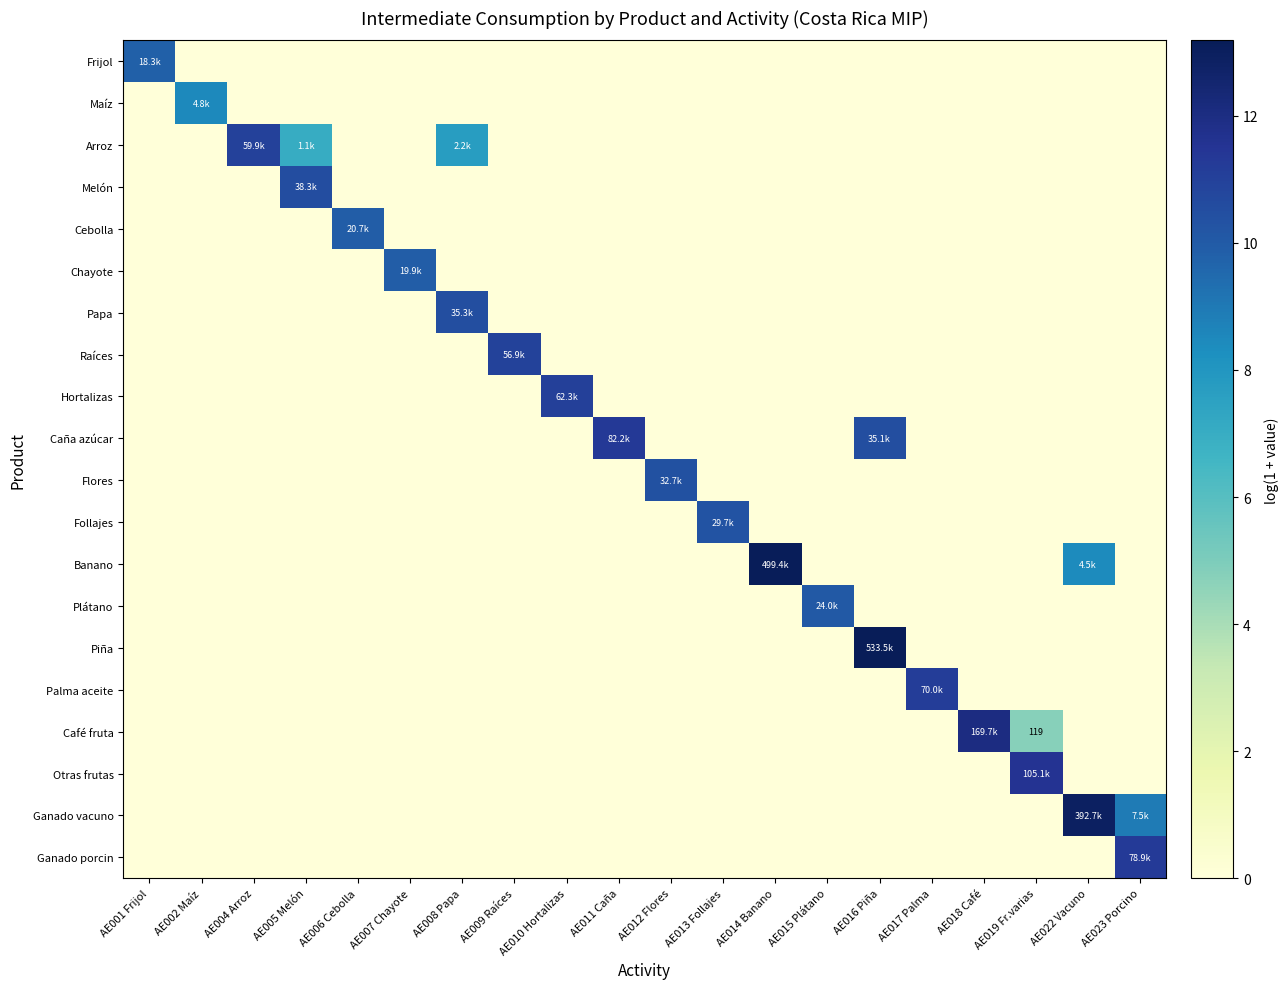

What is the sum of all Otras frutas values?

11.6